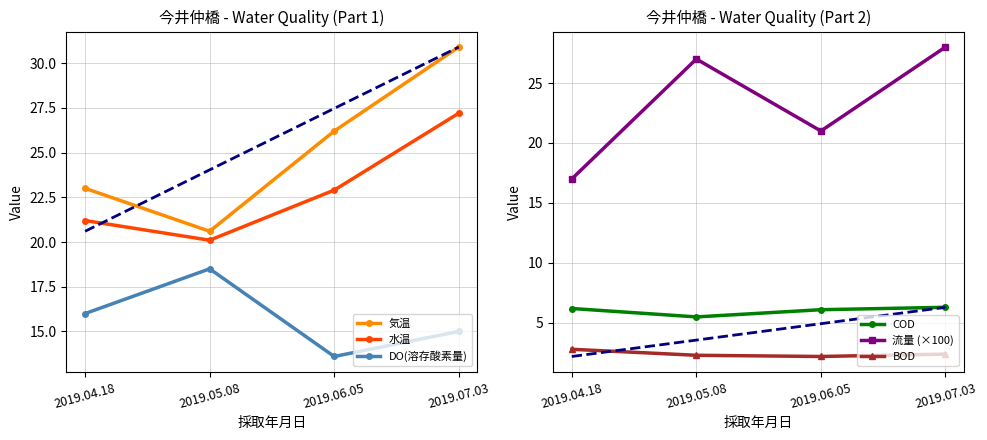

Where is the first local minimum for 水温?

2019.05.08